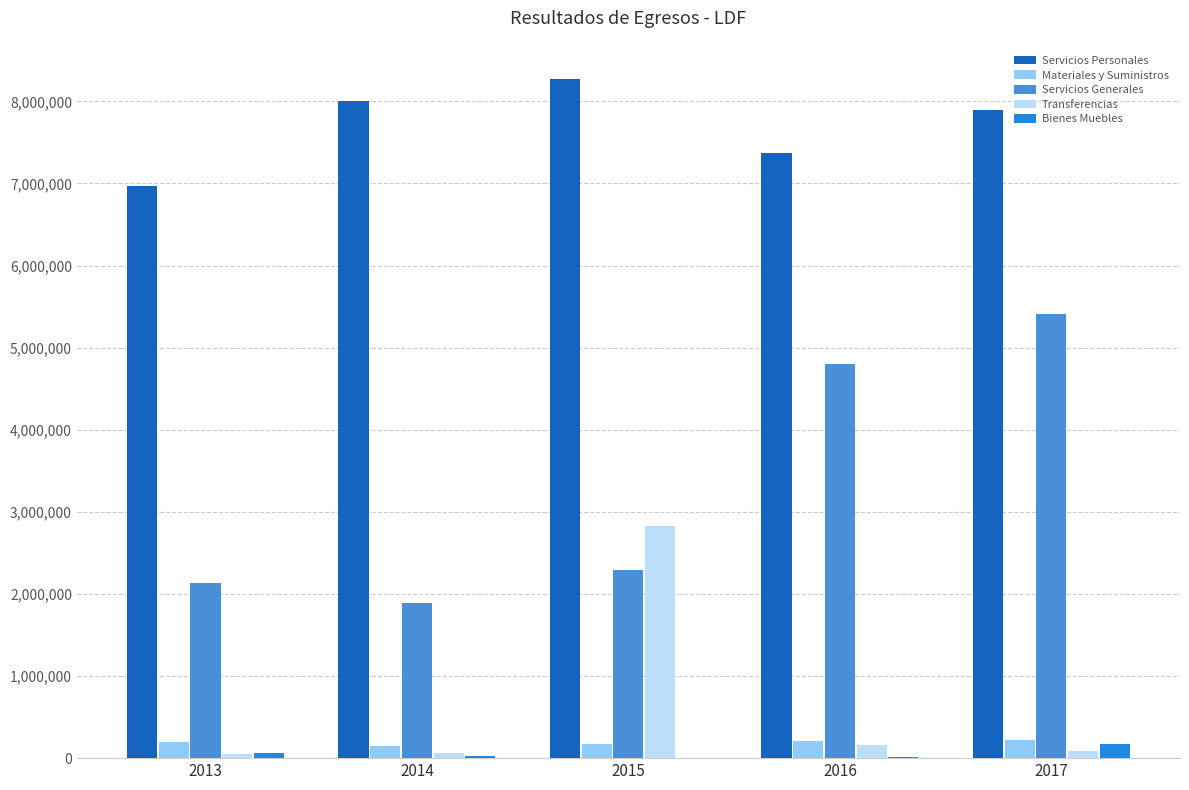

Count the number of data series in this chart.

5